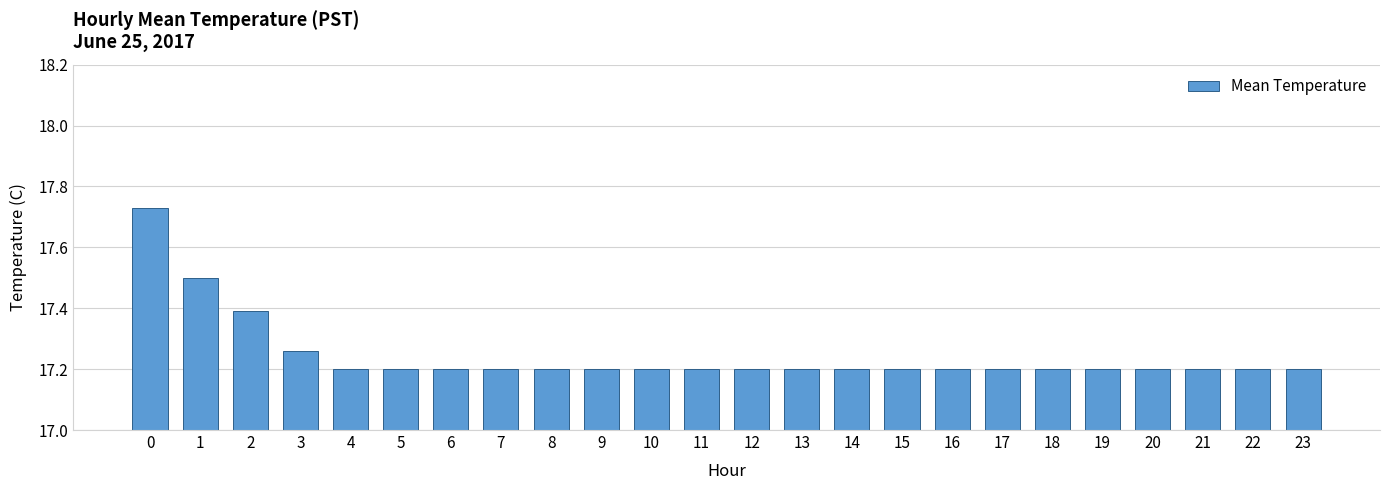

The chart shows a value of 17.2 at 6. True or false?

True